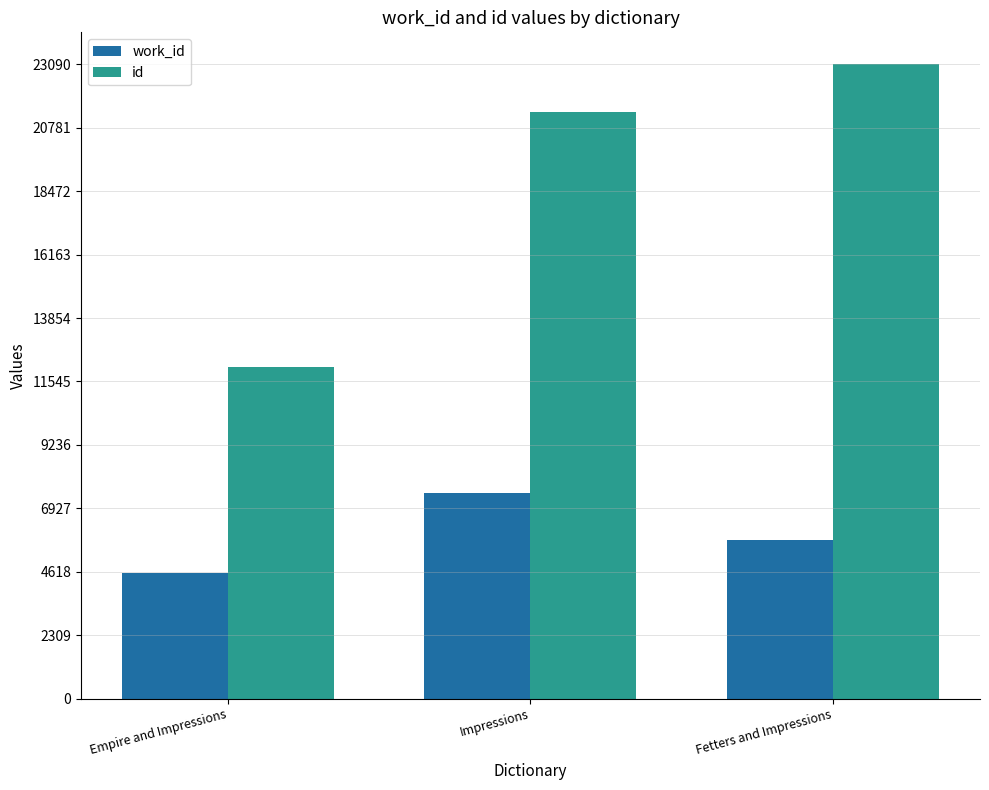

Reading right to left, list all the values displayed in this chart.

work_id: Fetters and Impressions=5775	Impressions=7497	Empire and Impressions=4589
id: Fetters and Impressions=23094	Impressions=21338	Empire and Impressions=12089